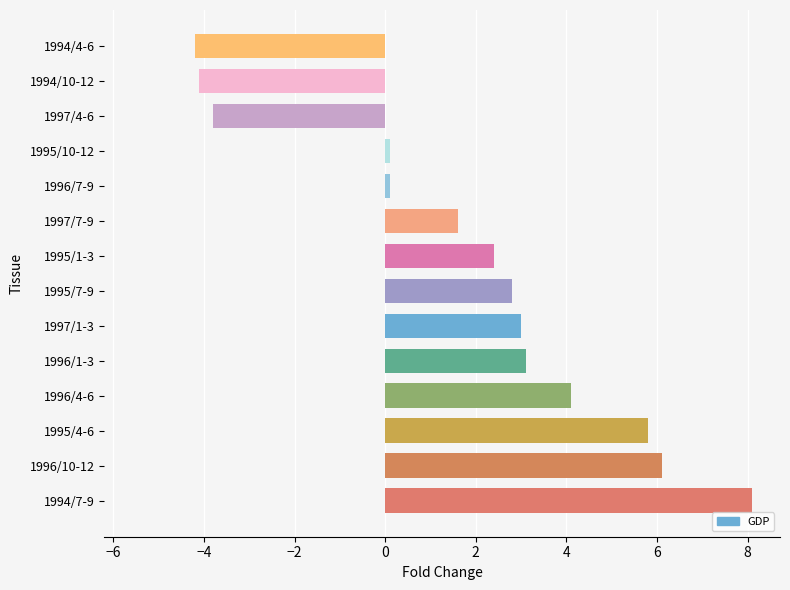

Is it true that the value at 1995/7-9 is 1.4?

False